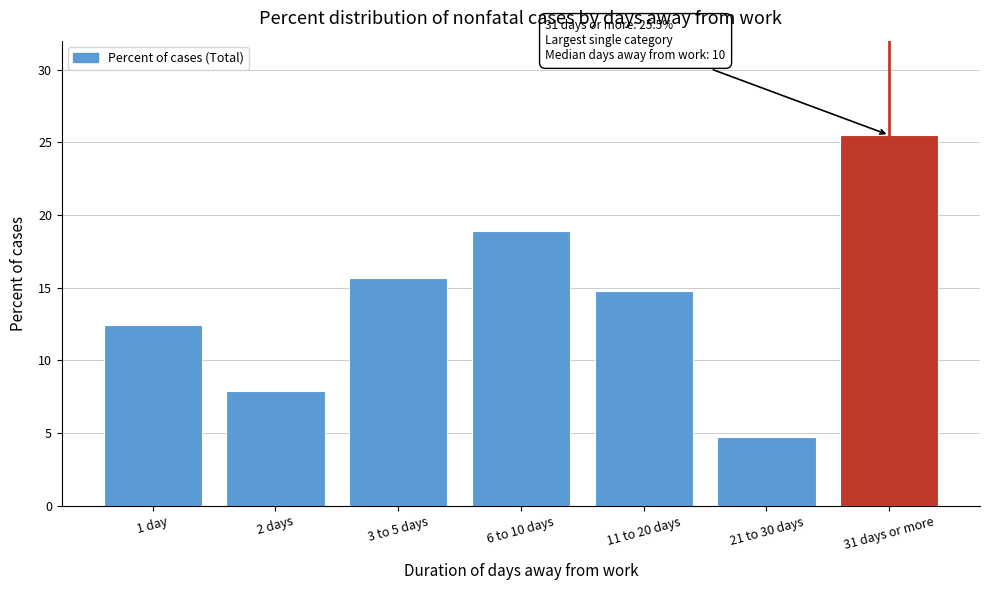

Reading left to right, transcribe all the data shown in this chart.

1 day=12.4	2 days=7.9	3 to 5 days=15.7	6 to 10 days=18.9	11 to 20 days=14.8	21 to 30 days=4.7	31 days or more=25.5